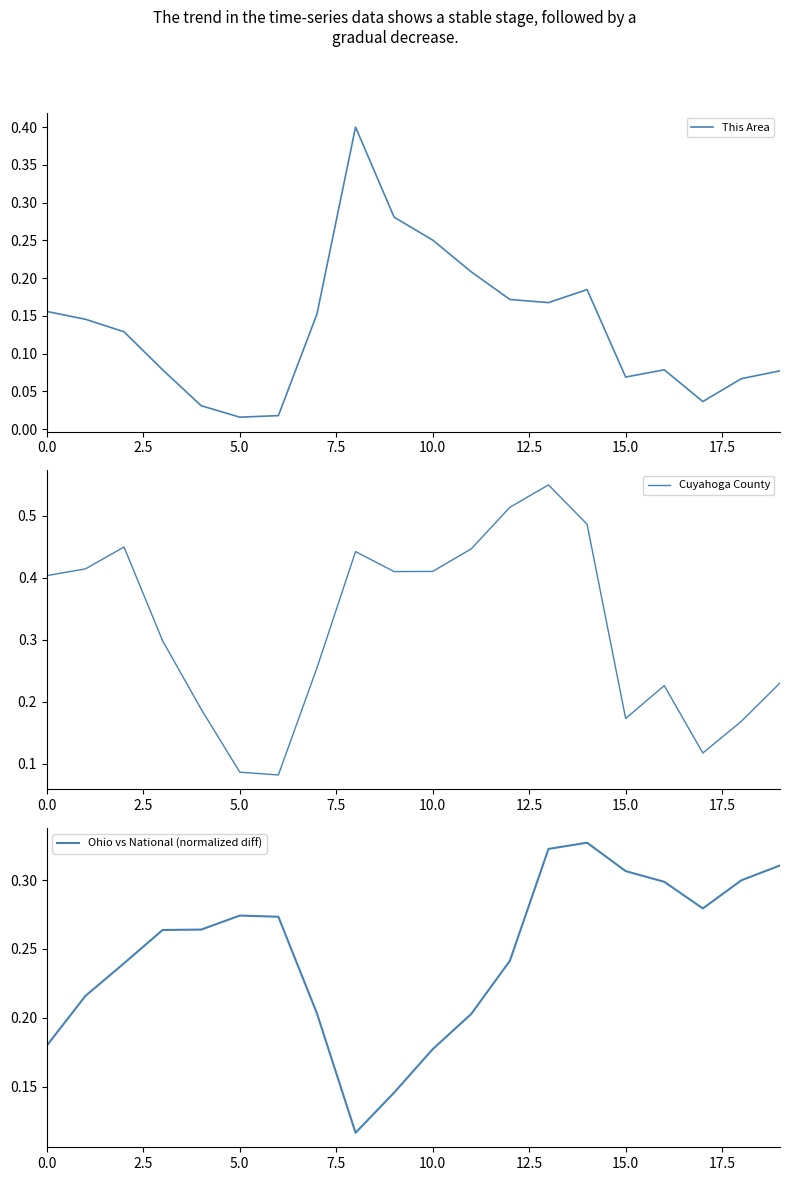

The value of This Area at 11 is 0.4. True or false?

False